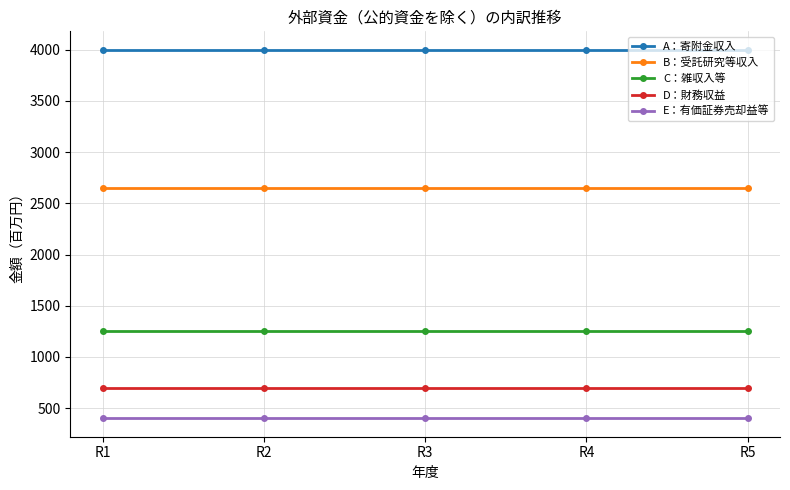

What is the minimum value shown in the chart?

400